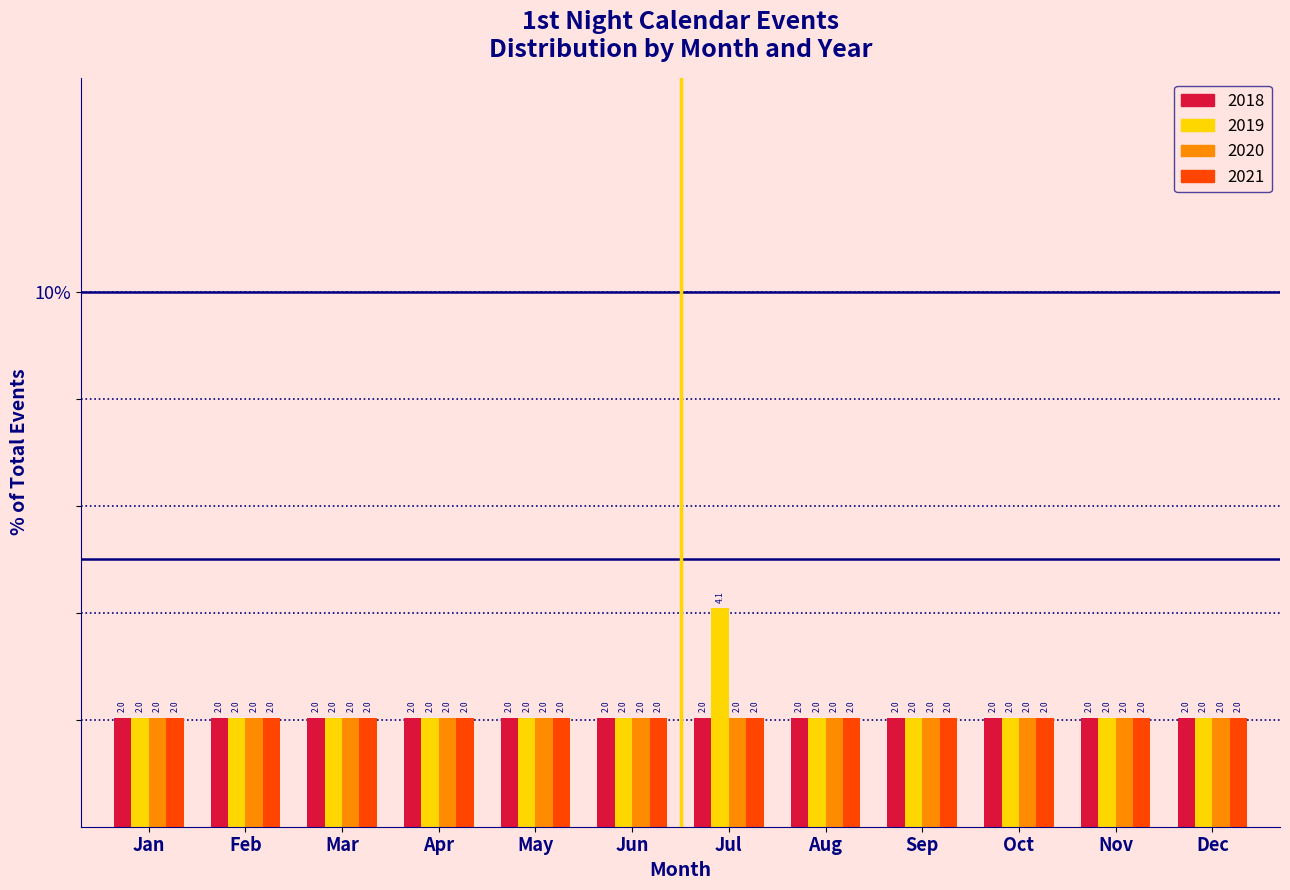

Reading left to right, list all the values displayed in this chart.

2018: 2.0	2.0	2.0	2.0	2.0	2.0	2.0	2.0	2.0	2.0	2.0	2.0
2019: 2.0	2.0	2.0	2.0	2.0	2.0	4.1	2.0	2.0	2.0	2.0	2.0
2020: 2.0	2.0	2.0	2.0	2.0	2.0	2.0	2.0	2.0	2.0	2.0	2.0
2021: 2.0	2.0	2.0	2.0	2.0	2.0	2.0	2.0	2.0	2.0	2.0	2.0